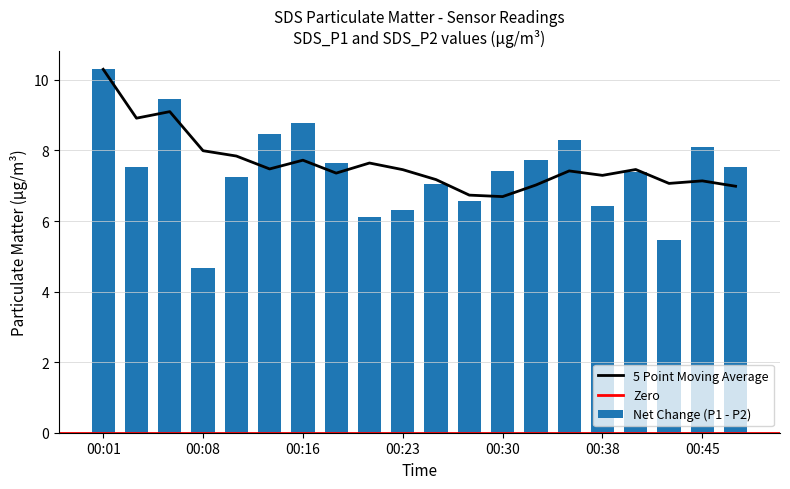

Which category has the highest value in the 5 Point Moving Average series?

00:01